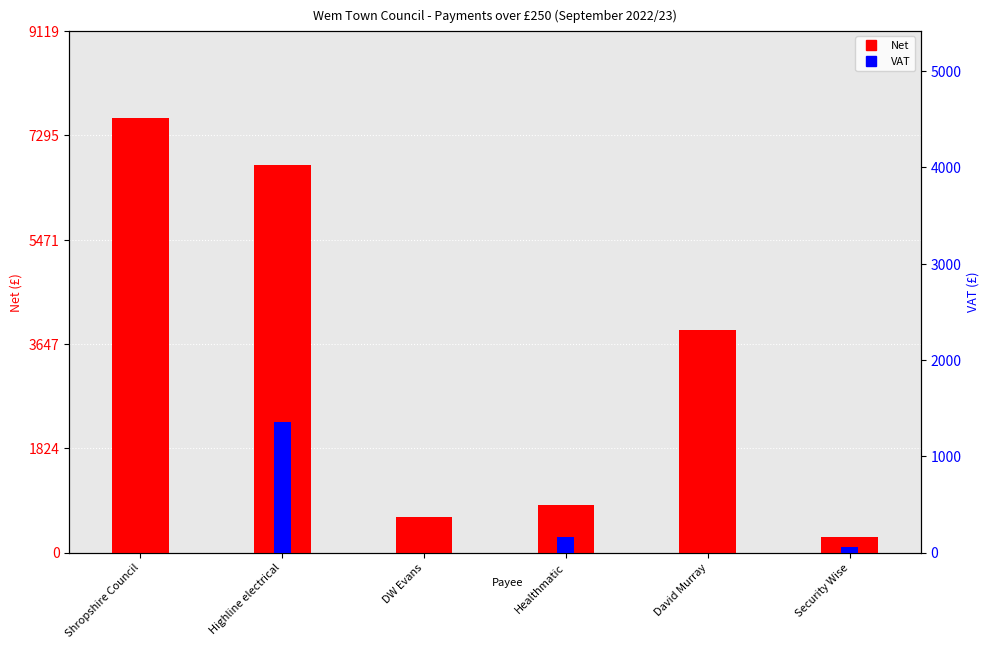

At which label does Net reach its peak?

Shropshire Council